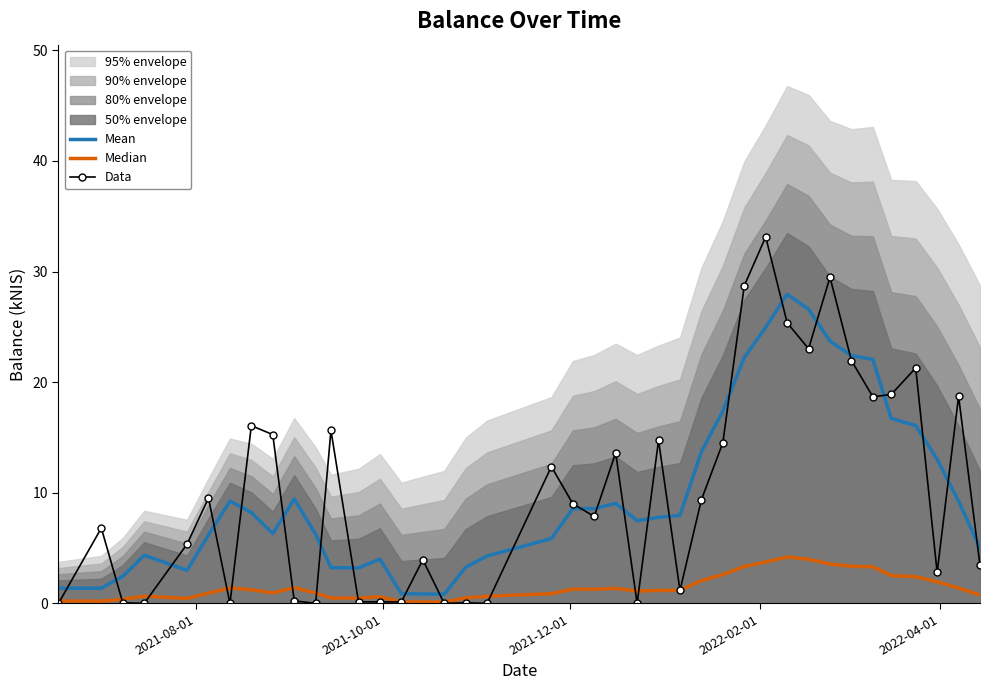

Which series has the widest spread of values?

Data